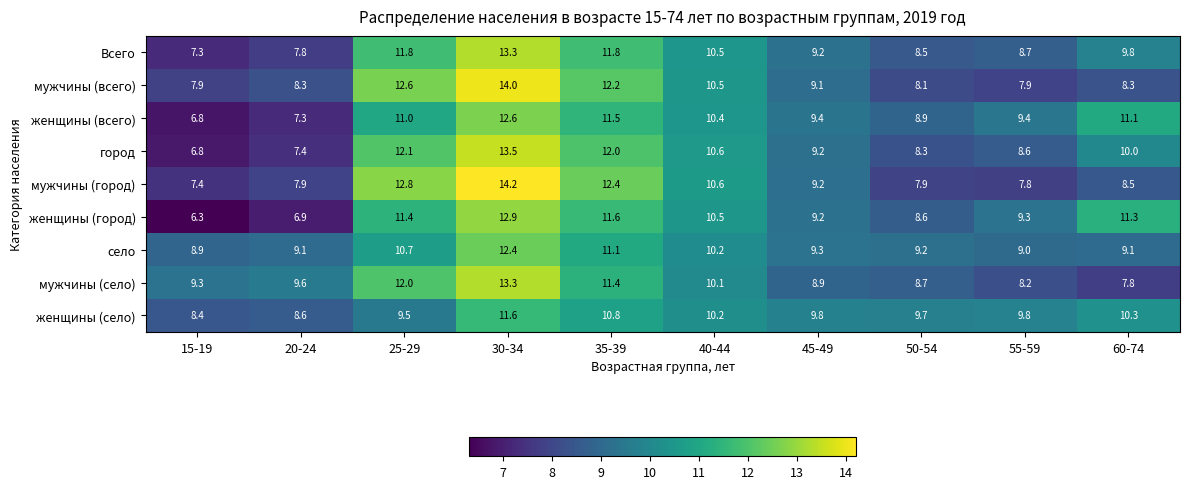

At how many categories does at least one series exceed 13?

1